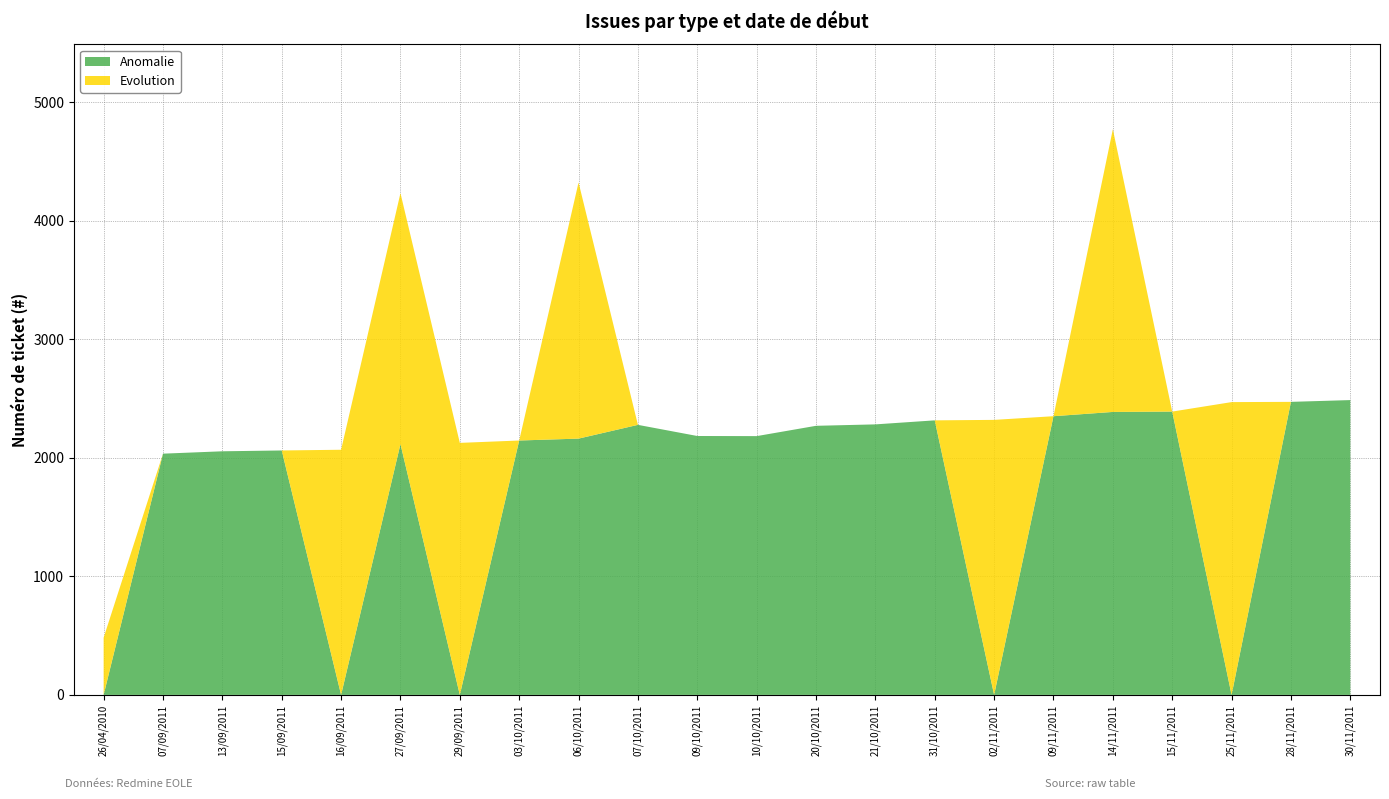

What is the highest value of the Anomalie series?

2487